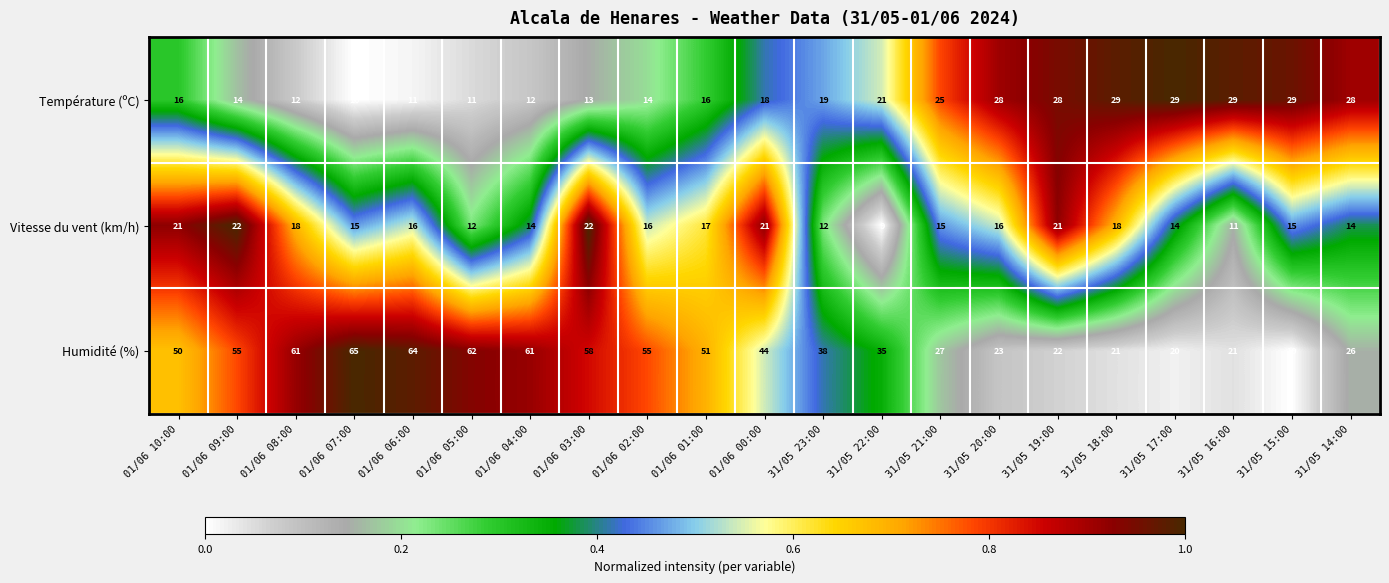

What is the total value across all series at 01/06 09:00?

91